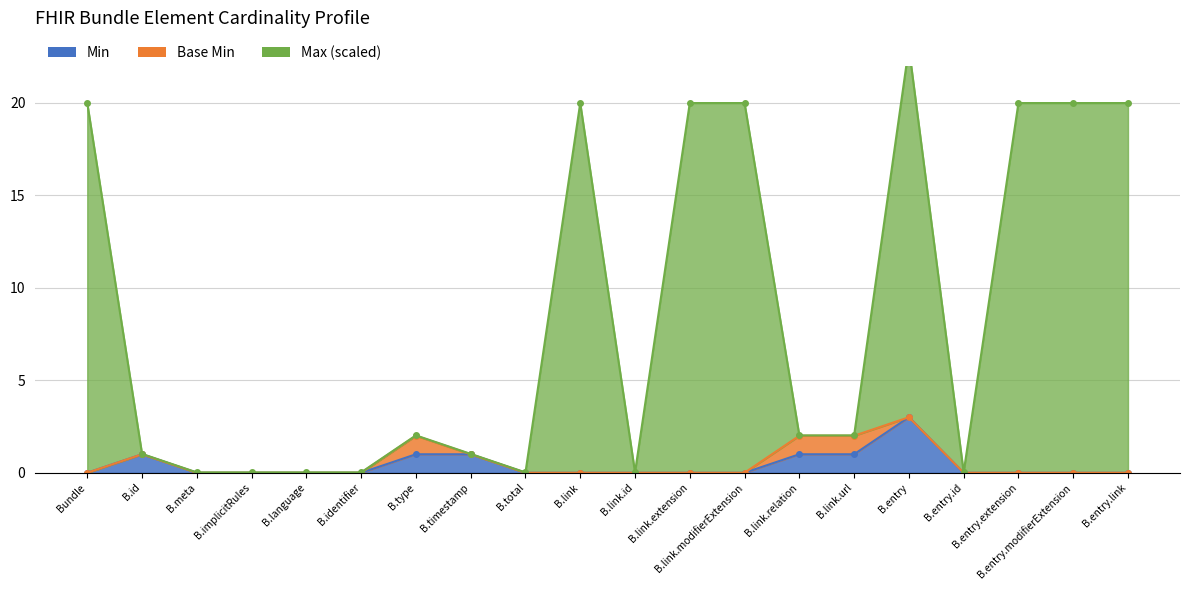

What is the label of the 11th point from the left?

B.link.id